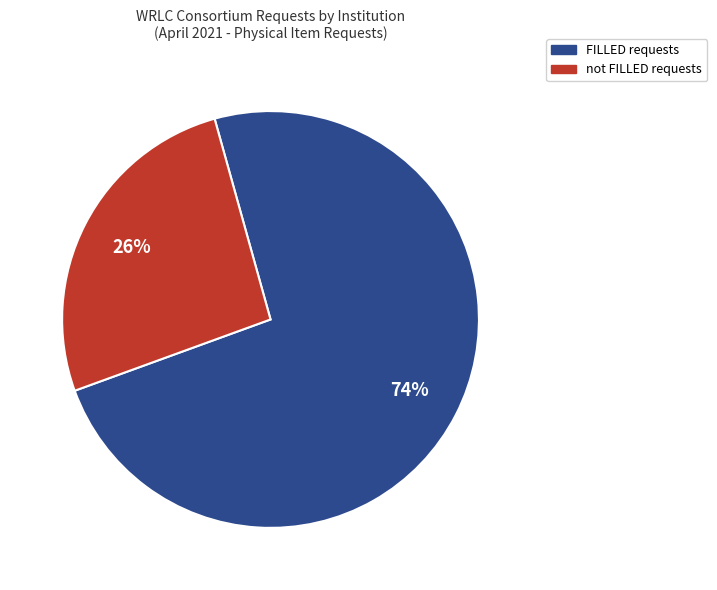

Is there any slice that represents more than half of the pie?

Yes